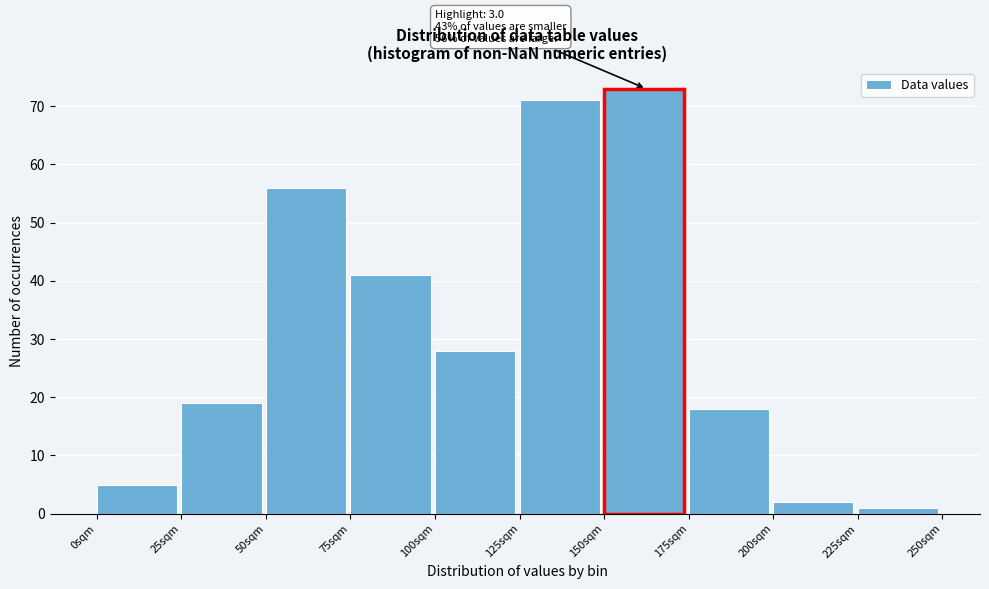

Reading left to right, list all the values displayed in this chart.

5	19	56	41	28	71	73	18	2	1